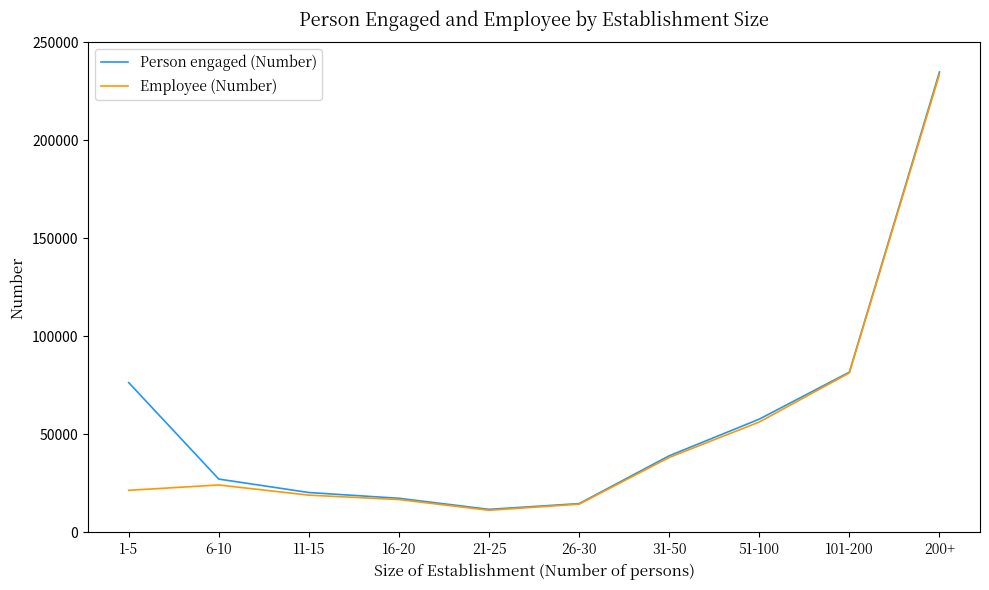

At which label does Employee (Number) reach its peak?

200+